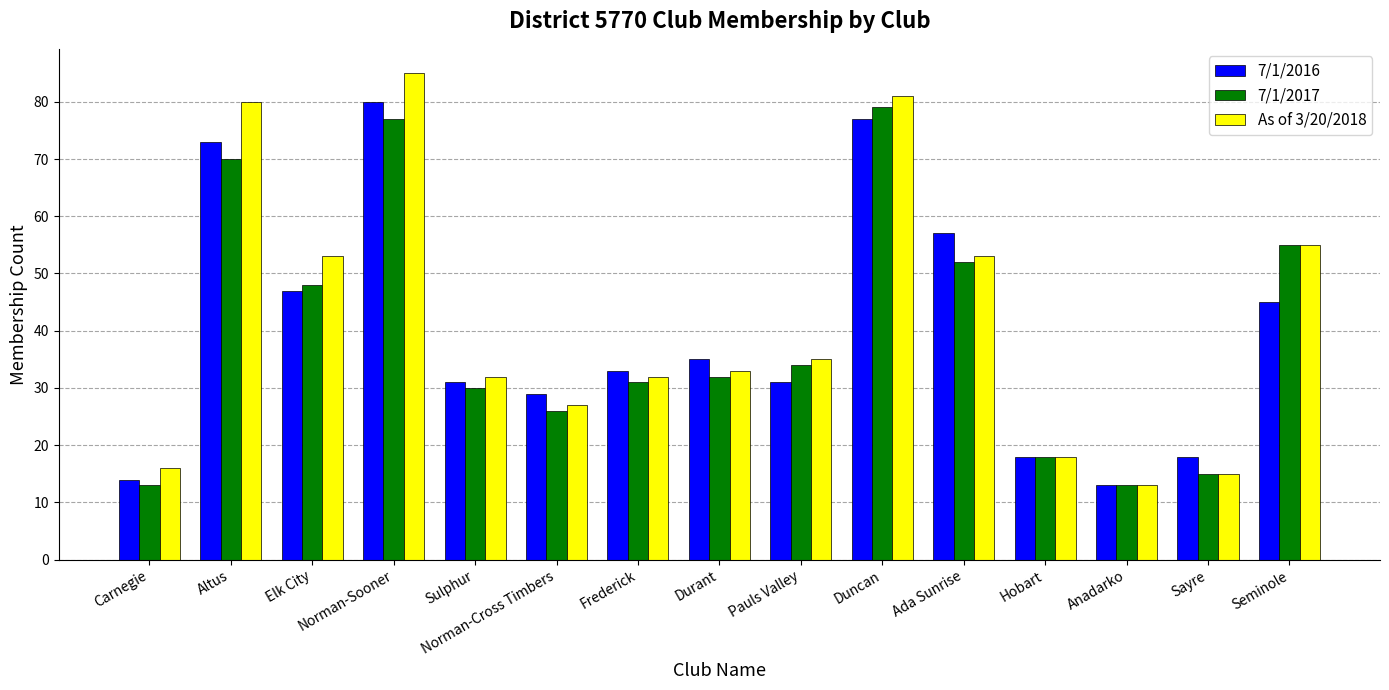

What is the difference between the second highest and minimum values in the 7/1/2017 series?

64